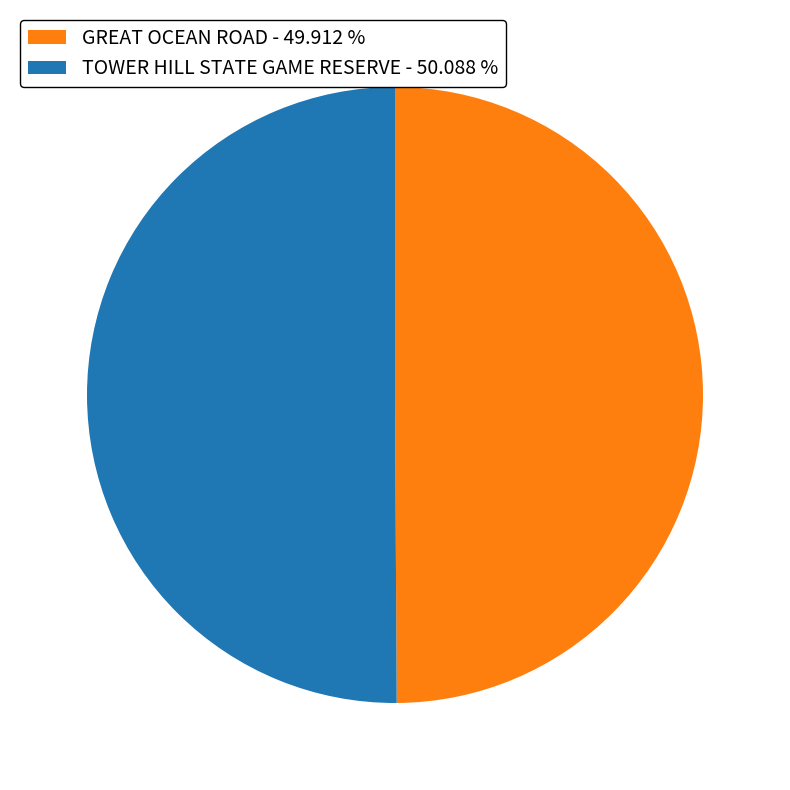

What is the ratio of the value at GREAT OCEAN ROAD - 49.912 % to the value at TOWER HILL STATE GAME RESERVE - 50.088 %?

1.0